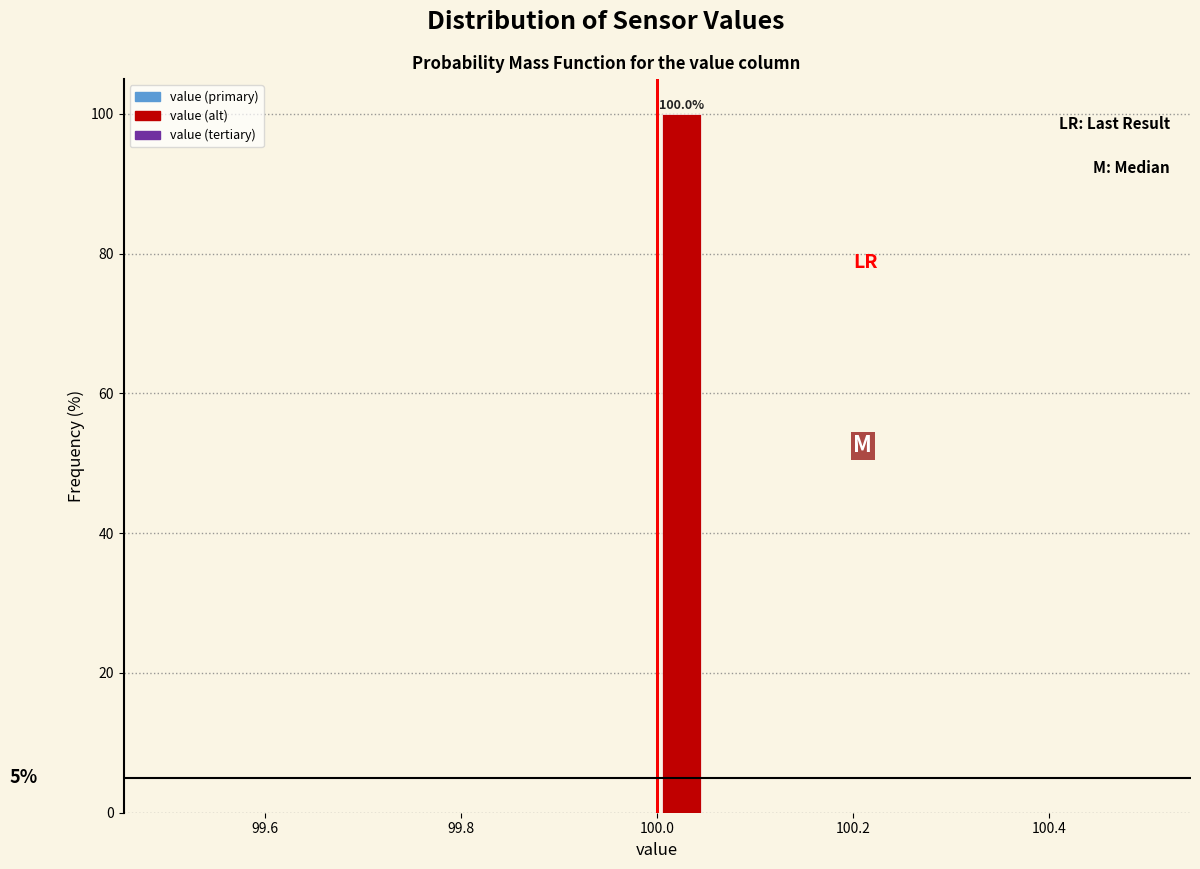

Around what value on the x-axis is the tallest bar? Give the approximate position of its centre, as read against the axis.

100.02